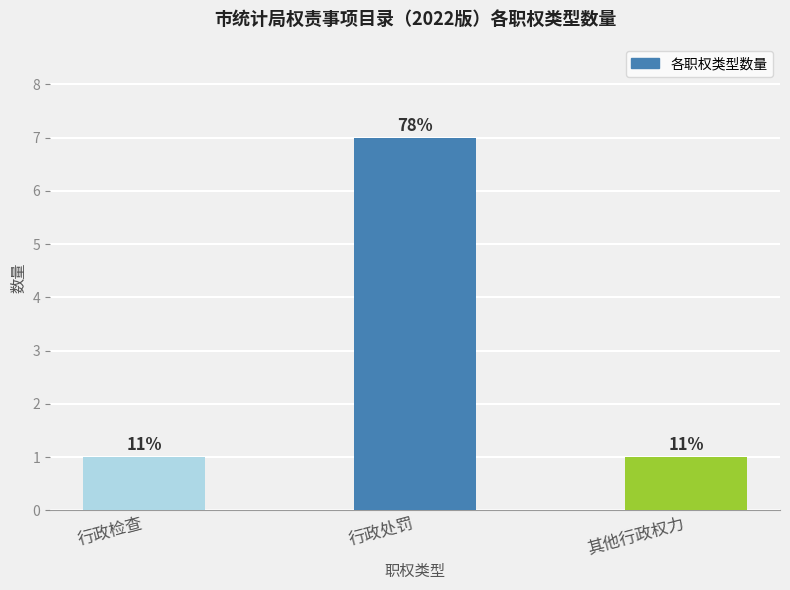

Reading left to right, what are all the values shown in this chart?

行政检查=1	行政处罚=7	其他行政权力=1